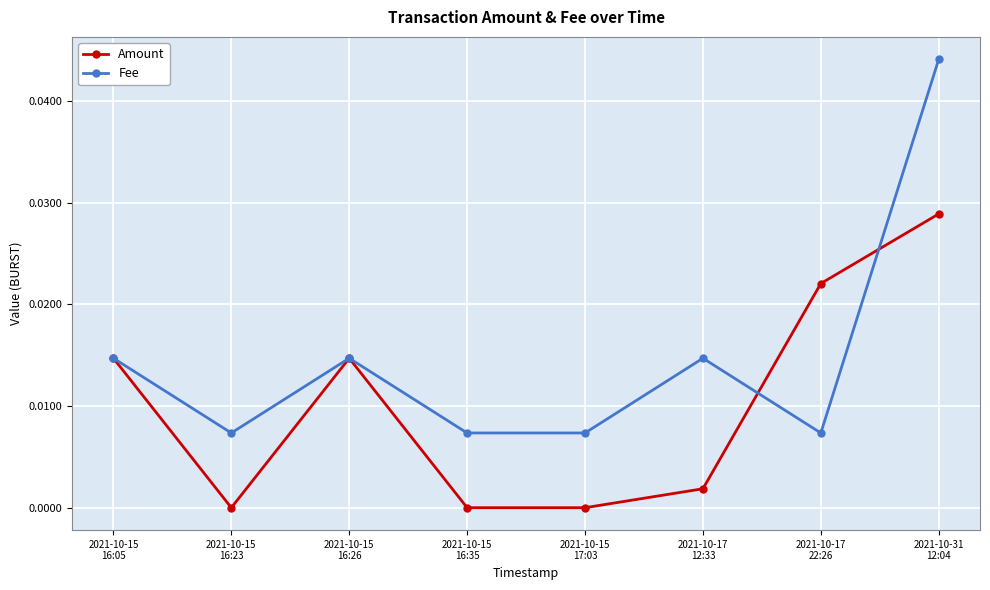

Is this an area chart (filled region under the line)?

No